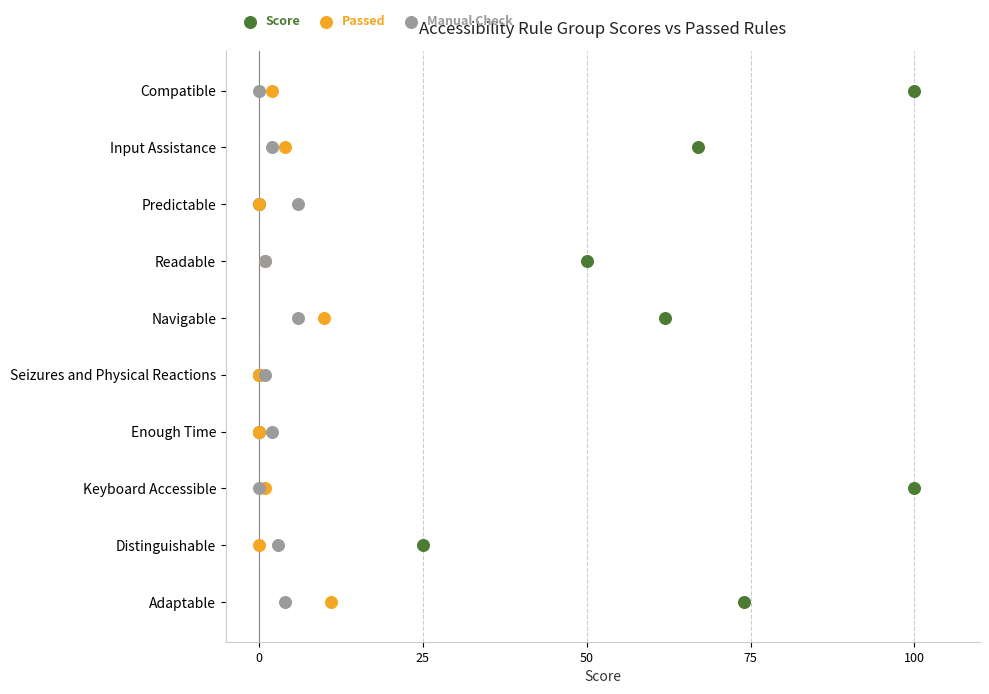

What are all the series names shown in the legend?

Score, Passed, Manual Check